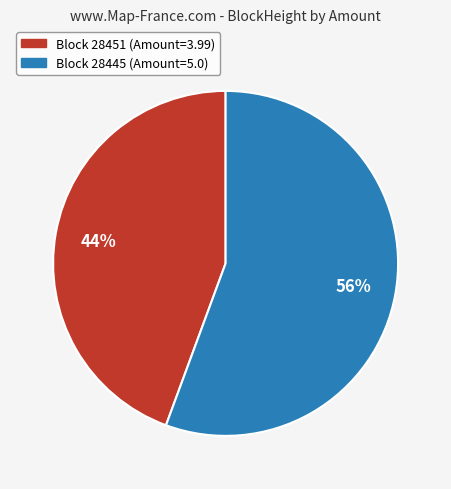

How many segments does this pie chart have?

2